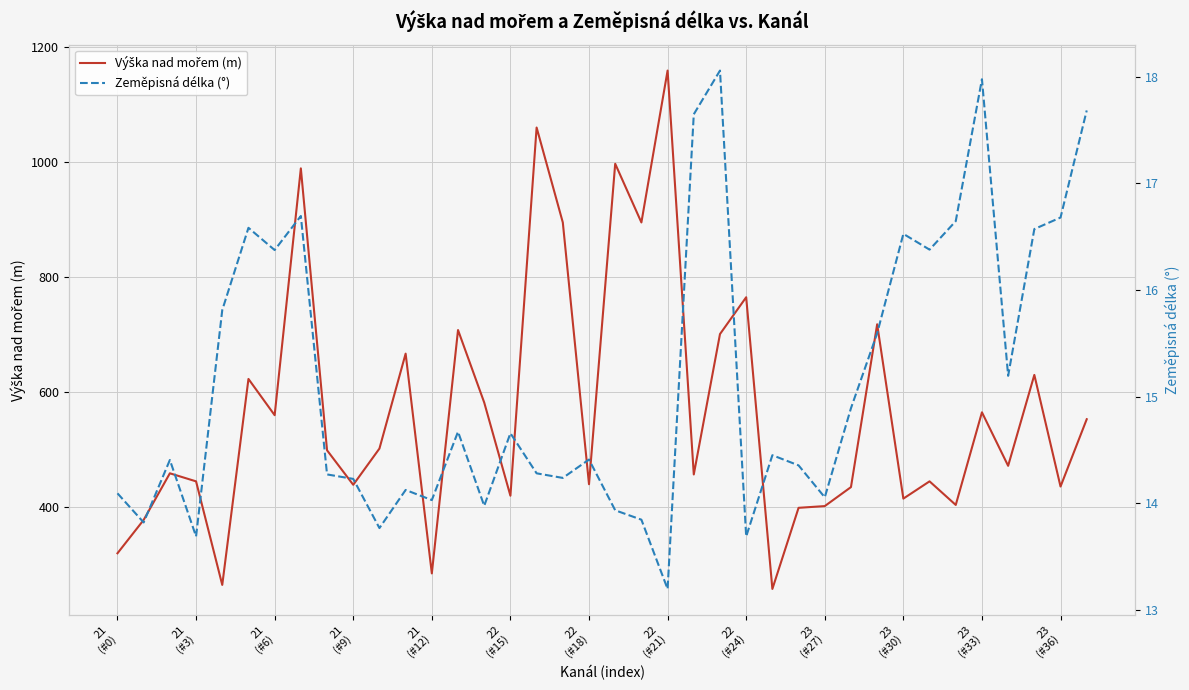

Reading left to right, list all the values displayed in this chart.

Výška nad mořem (m): 320.0	378.0	459.0	445.0	265.0	623.0	560.0	989.0	499.0	439.0	502.0	667.0	285.0	708.0	582.0	420.0	1060.0	895.0	440.0	997.0	895.0	1159.0	457.0	701.0	765.0	258.0	399.0	402.0	435.0	718.0	415.0	445.0	404.0	565.0	472.0	630.0	436.0	553.0
Zeměpisná délka (°): 14.1	13.8	14.4	13.7	15.8	16.6	16.4	16.7	14.3	14.2	13.8	14.1	14.0	14.7	14.0	14.7	14.3	14.2	14.4	13.9	13.8	13.2	17.6	18.1	13.7	14.5	14.4	14.1	14.9	15.6	16.5	16.4	16.6	18.0	15.2	16.6	16.7	17.7